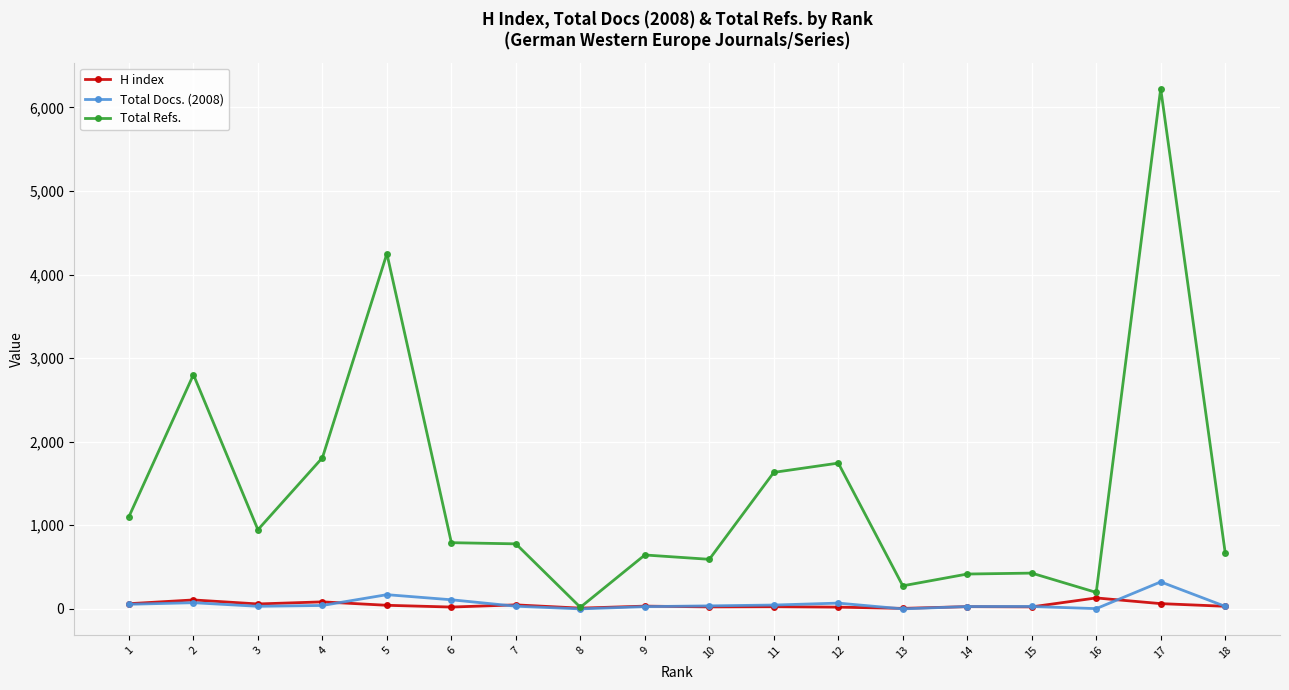

At how many categories does at least one series exceed 5618?

1